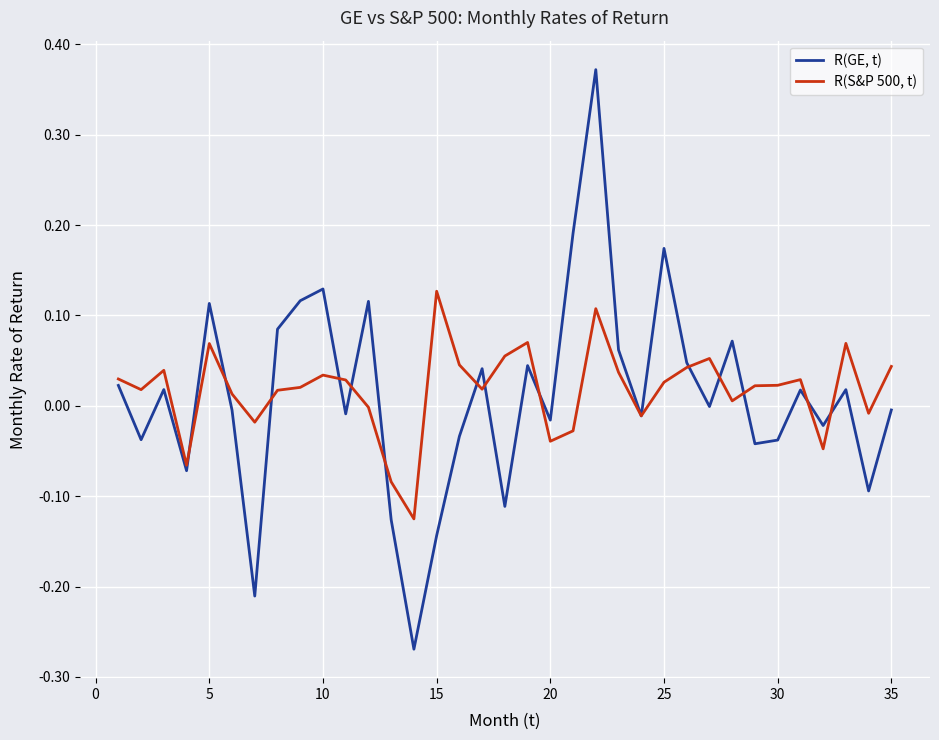

Which series has the largest range (max minus min)?

R(GE, t)